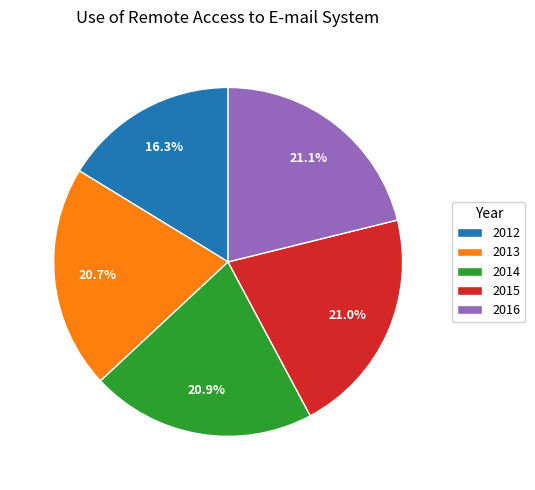

To the nearest percent, what portion does 2016 represent?

21%